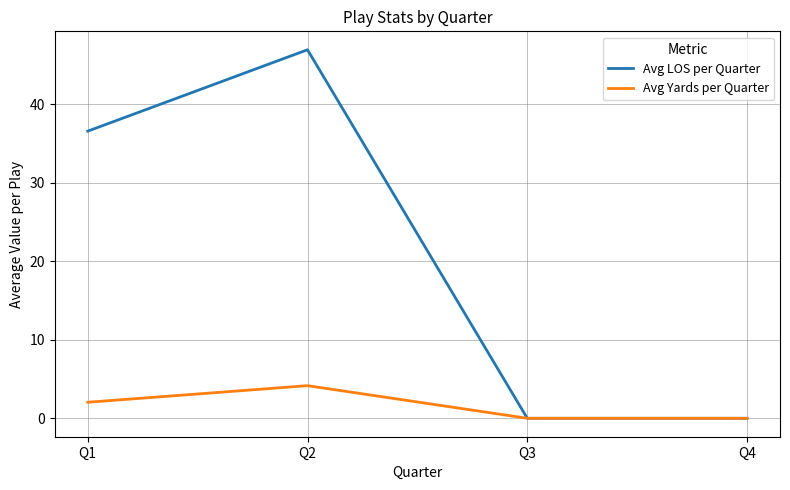

Rank the series by their maximum value, from lowest to highest.

Avg Yards per Quarter, Avg LOS per Quarter